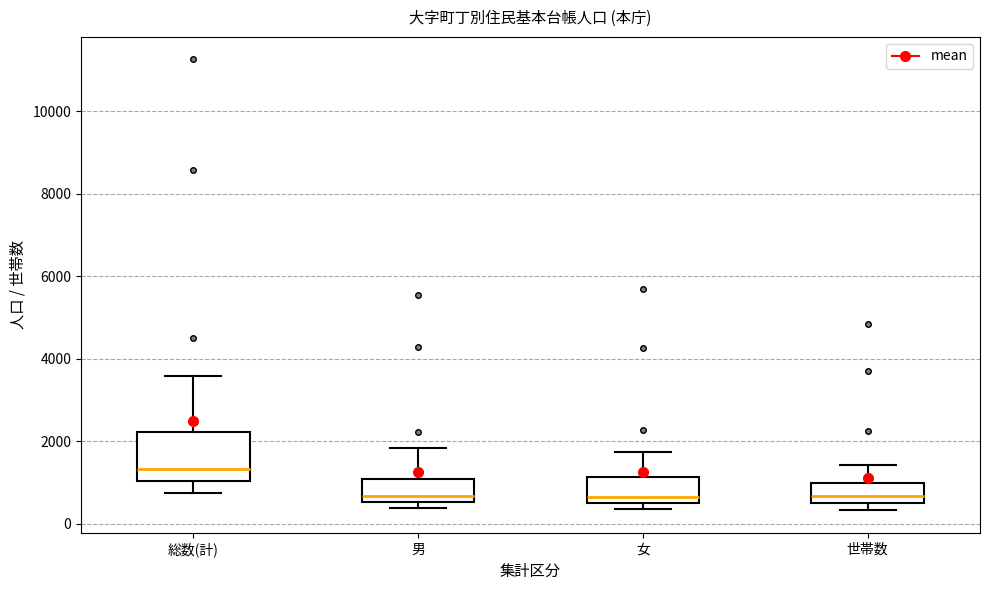

Reading left to right, transcribe this box plot: for each box, give where its median line is, the range the box spans, and where its two whiskers end, as read against the y-axis. The values are not printed on the chart, so give them approximately, as read against the axis.

総数(計): median 1400, box 1000 to 2200, whiskers 800 to 3600
男: median 600 (just above the box's lower edge), box 600 to 1000, whiskers 400 to 1800
女: median 600 (just above the box's lower edge), box 600 to 1200, whiskers 400 to 1800
世帯数: median 600 (just above the box's lower edge), box 600 to 1000, whiskers 400 to 1400